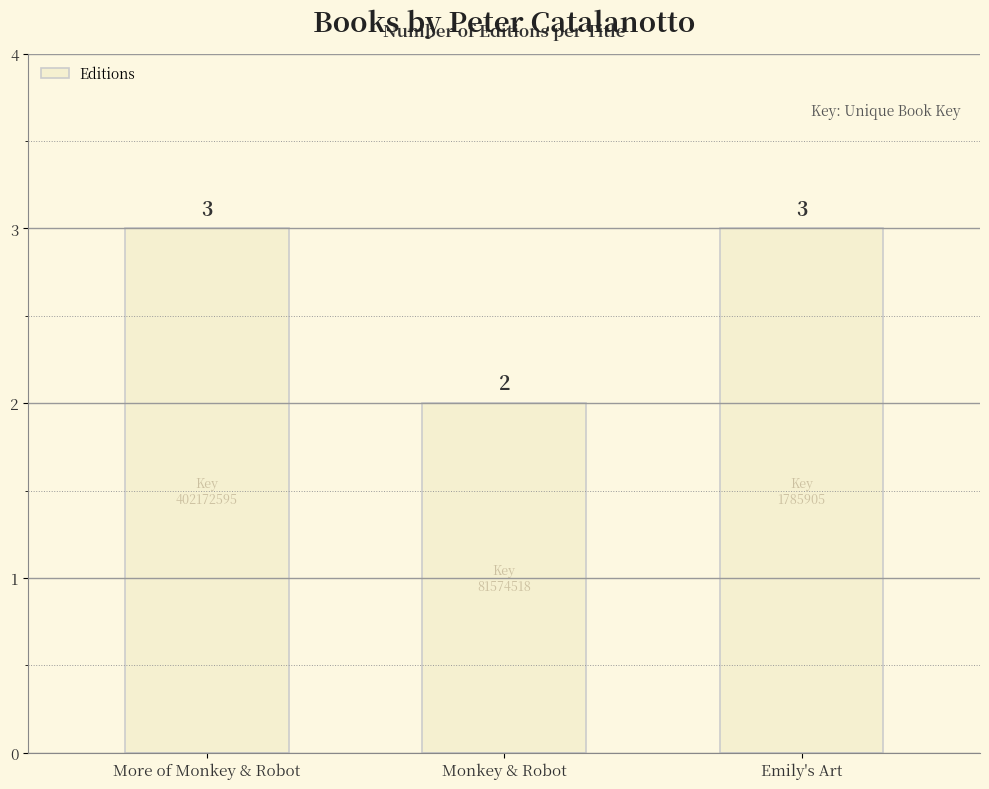

What is the label of the 1st bar from the right?

Emily's Art